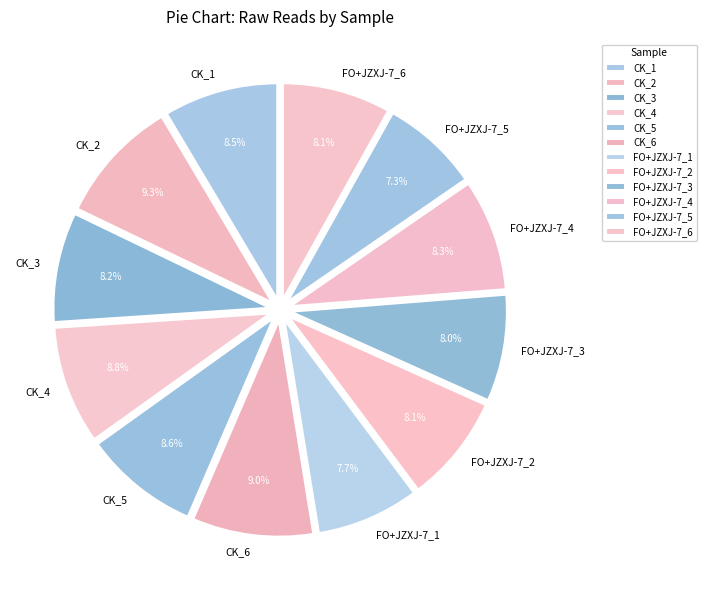

How many slices are in this pie chart?

12